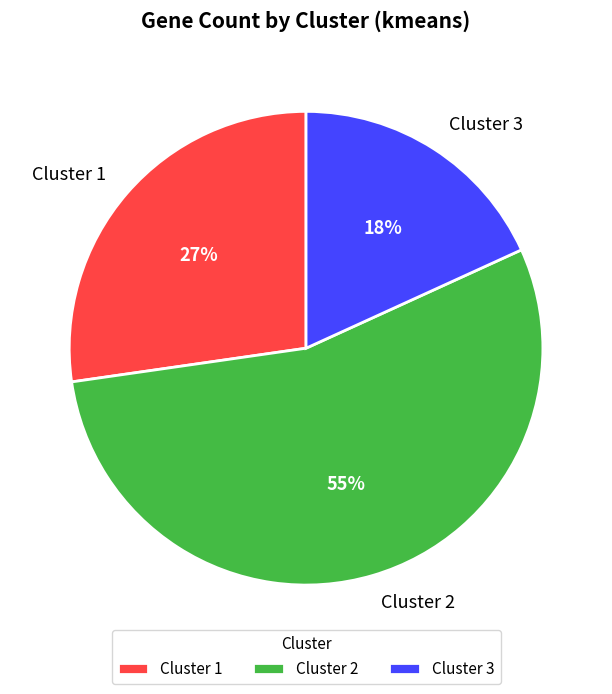

To the nearest percent, what is the average slice percentage?

33%